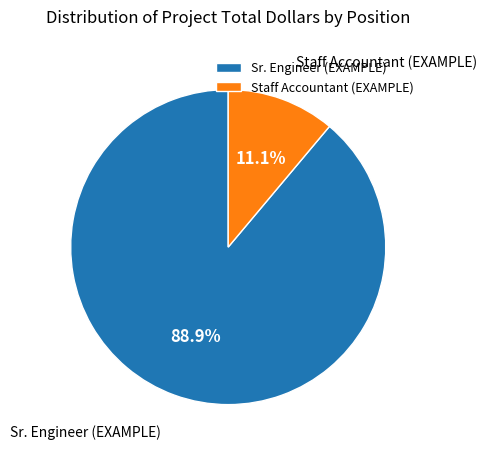

Which slice is the smallest?

Staff Accountant (EXAMPLE)